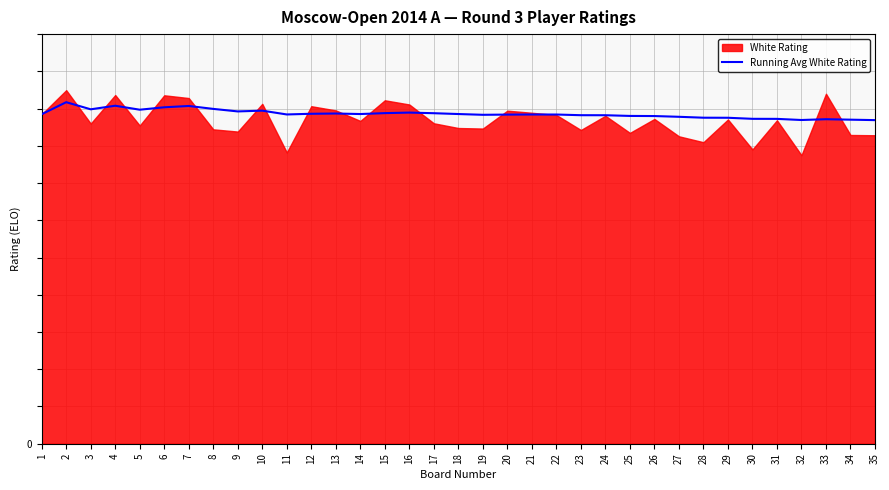

What is the maximum value shown in the chart?

2598.5